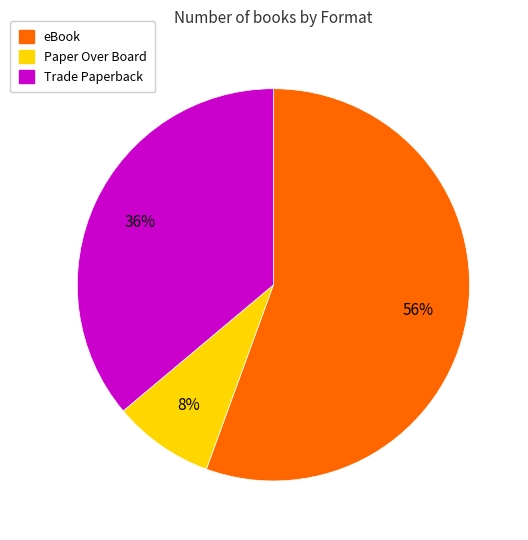

How many slices are in this pie chart?

3